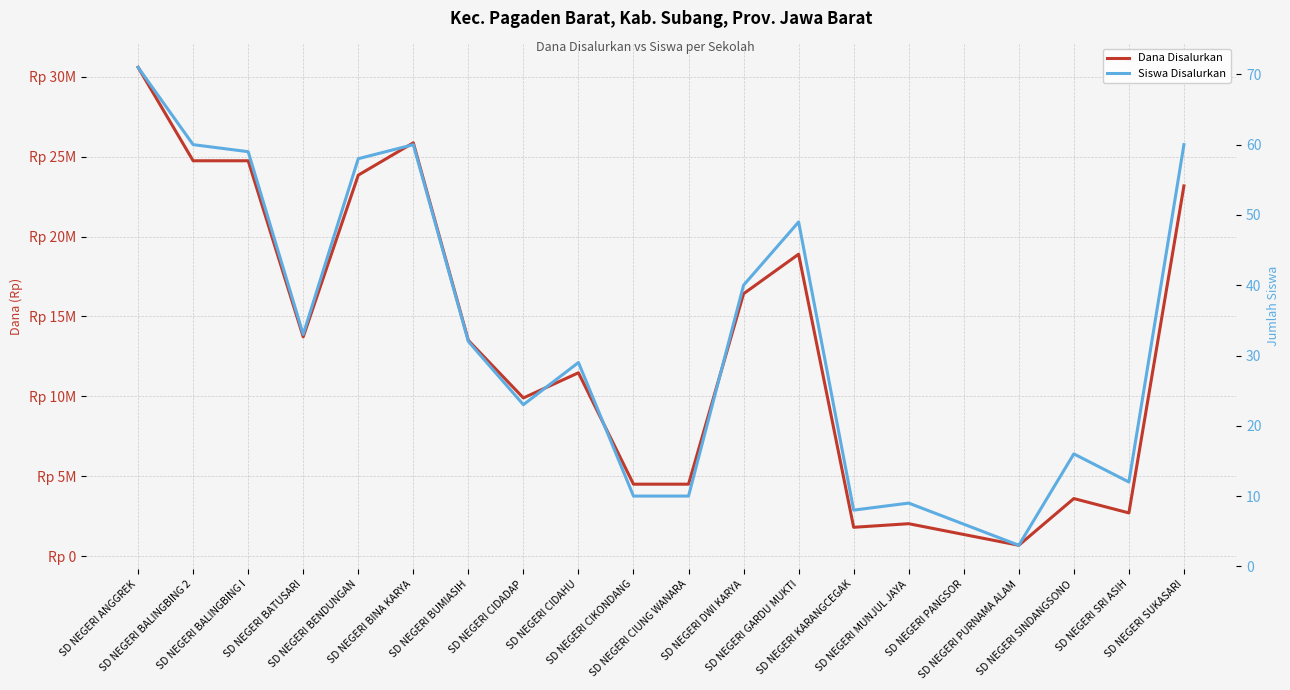

What are all the series names shown in the legend?

Dana Disalurkan, Siswa Disalurkan